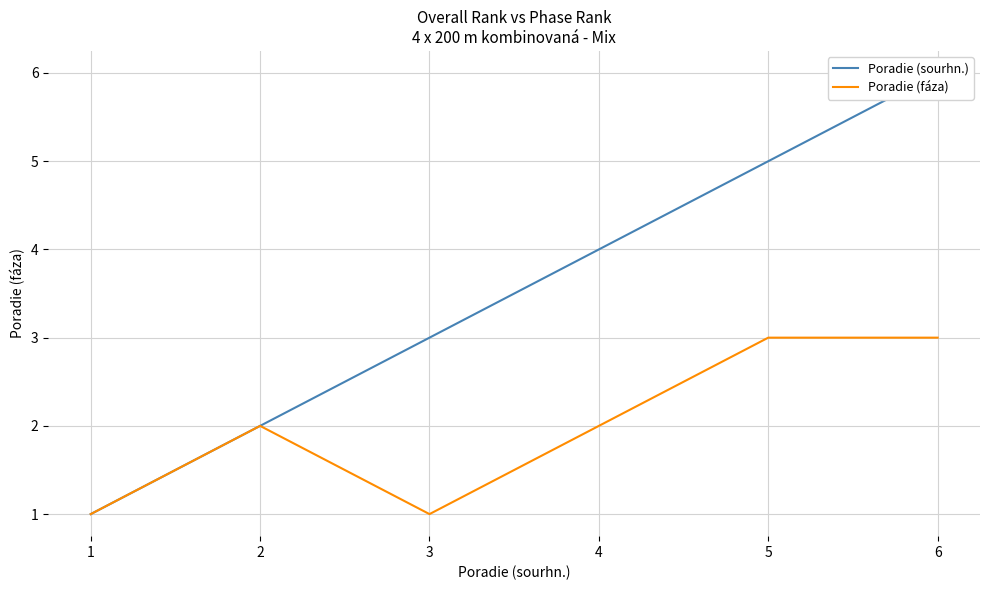

Where is Poradie (sourhn.) nearest to the value 3?

3